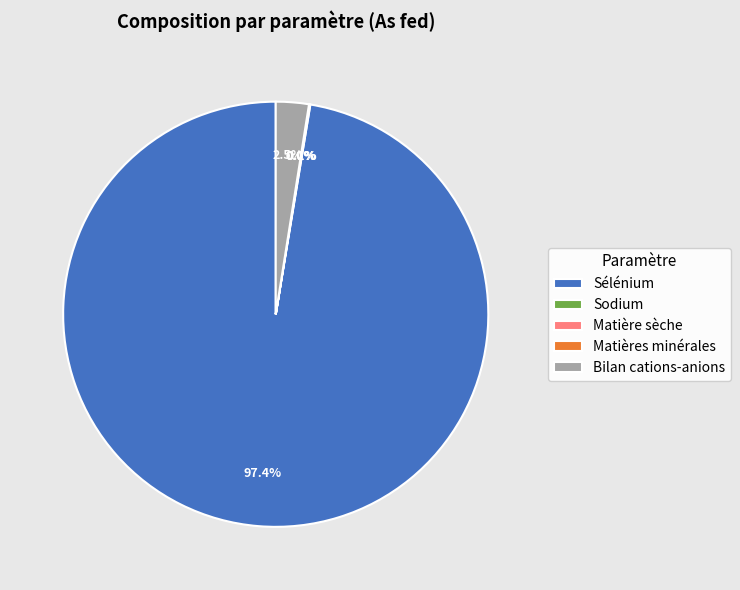

Combined, do Bilan cations-anions and Sélénium account for over 50%?

Yes